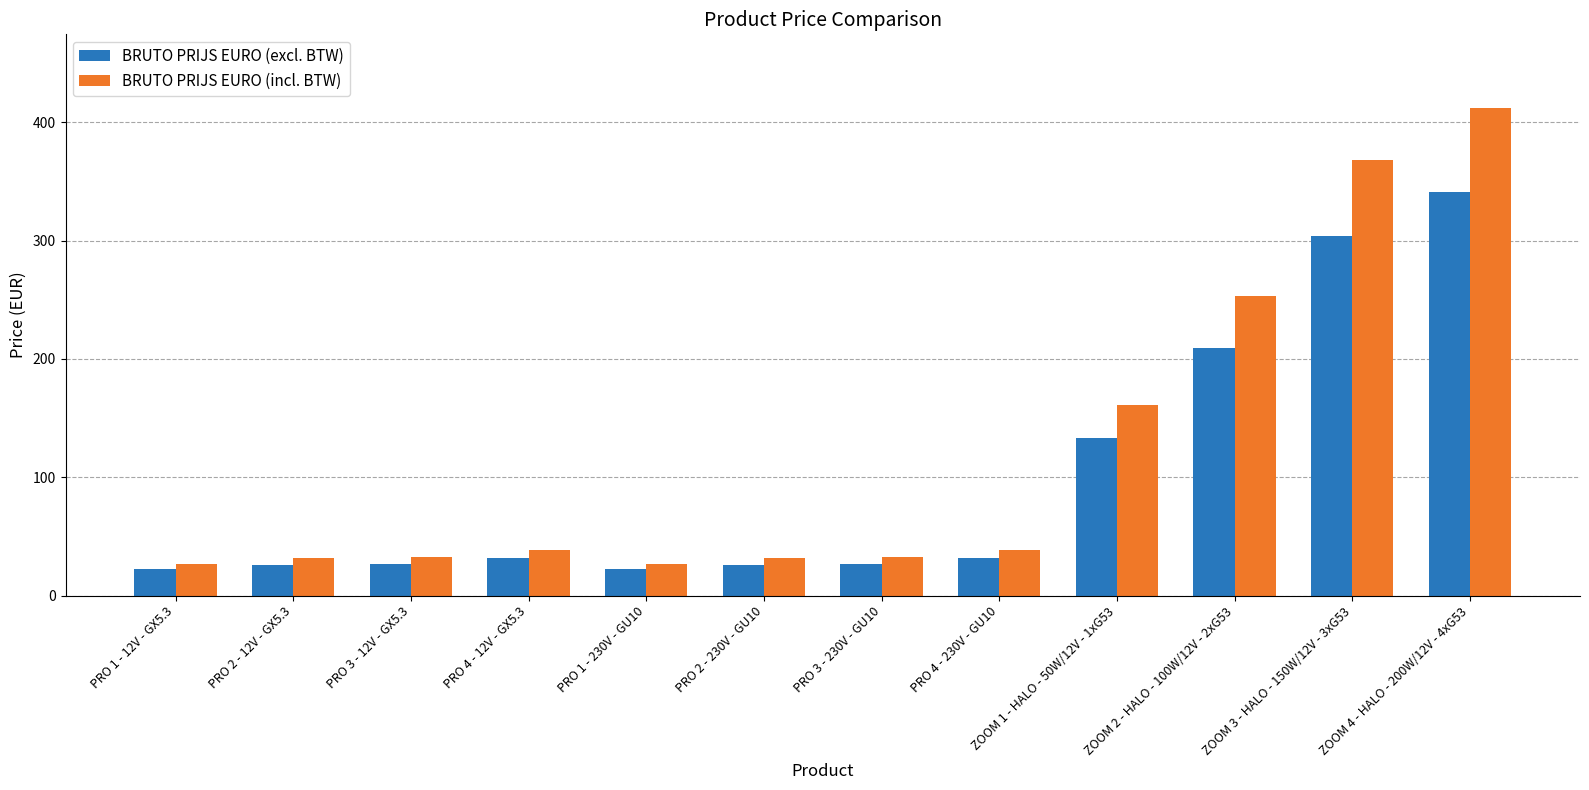

Which category has the highest value in the BRUTO PRIJS EURO (incl. BTW) series?

ZOOM 4 - HALO - 200W/12V - 4xG53